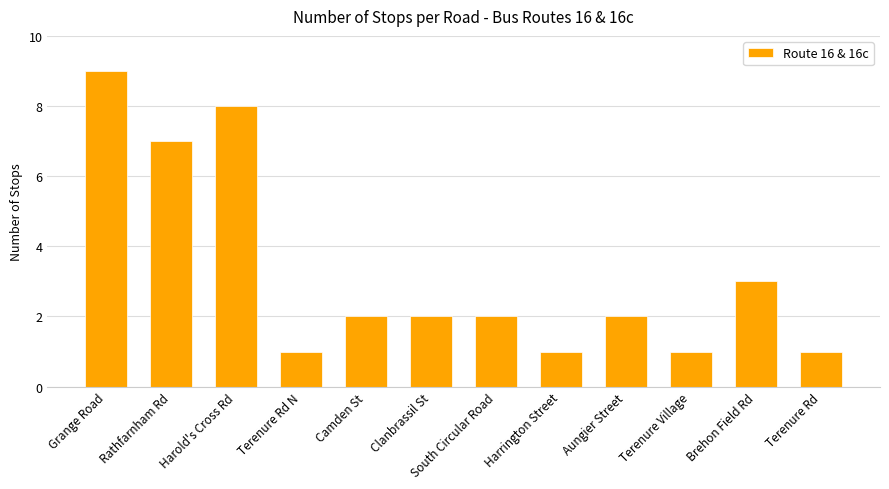

What value does the data have at Harold's Cross Rd?

8